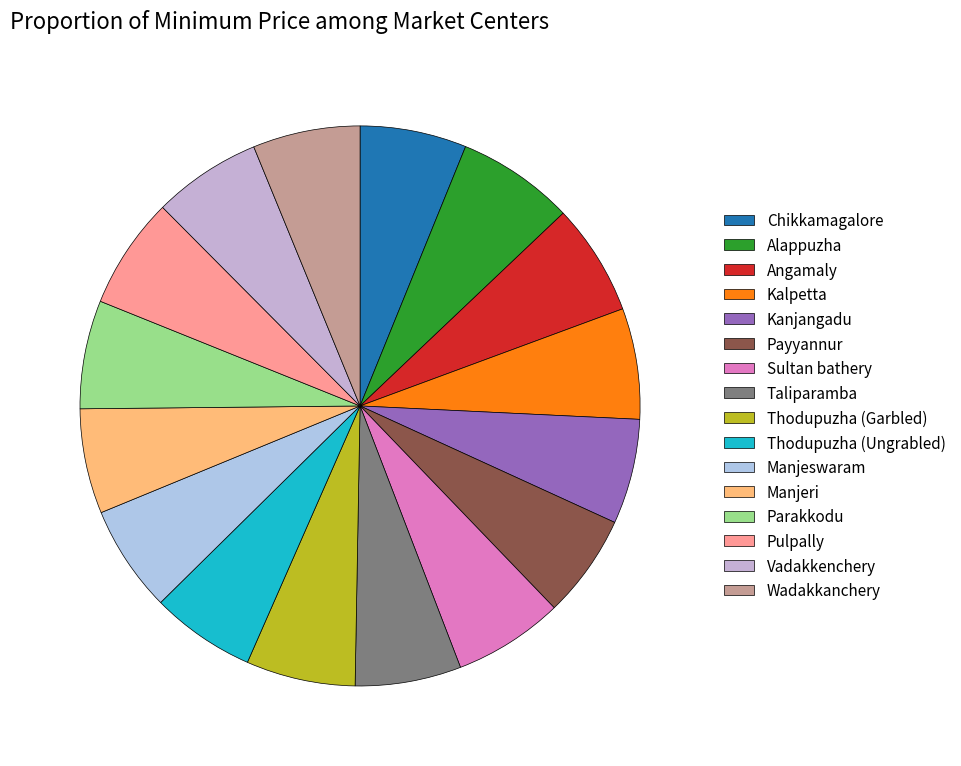

Does Thodupuzha (Ungrabled) account for over 50% of the chart?

No